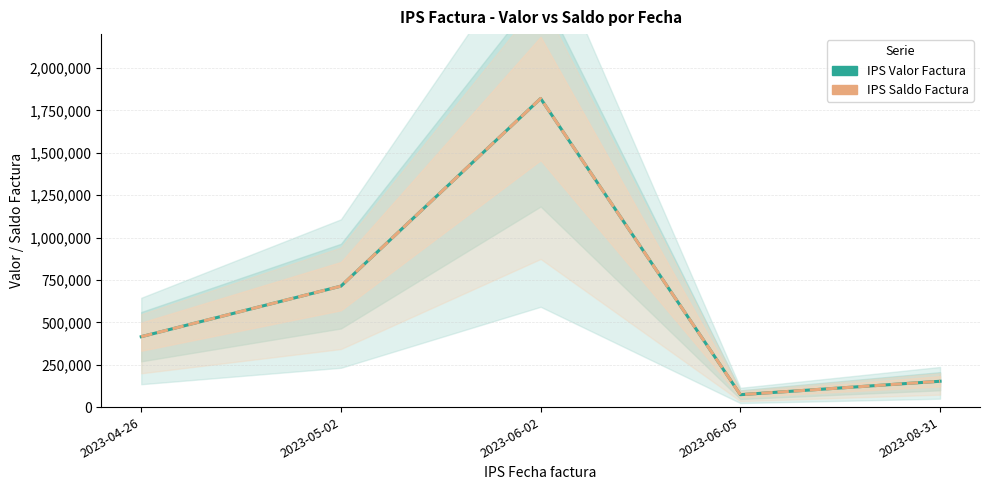

What is the label of the 4th point from the right?

2023-05-02